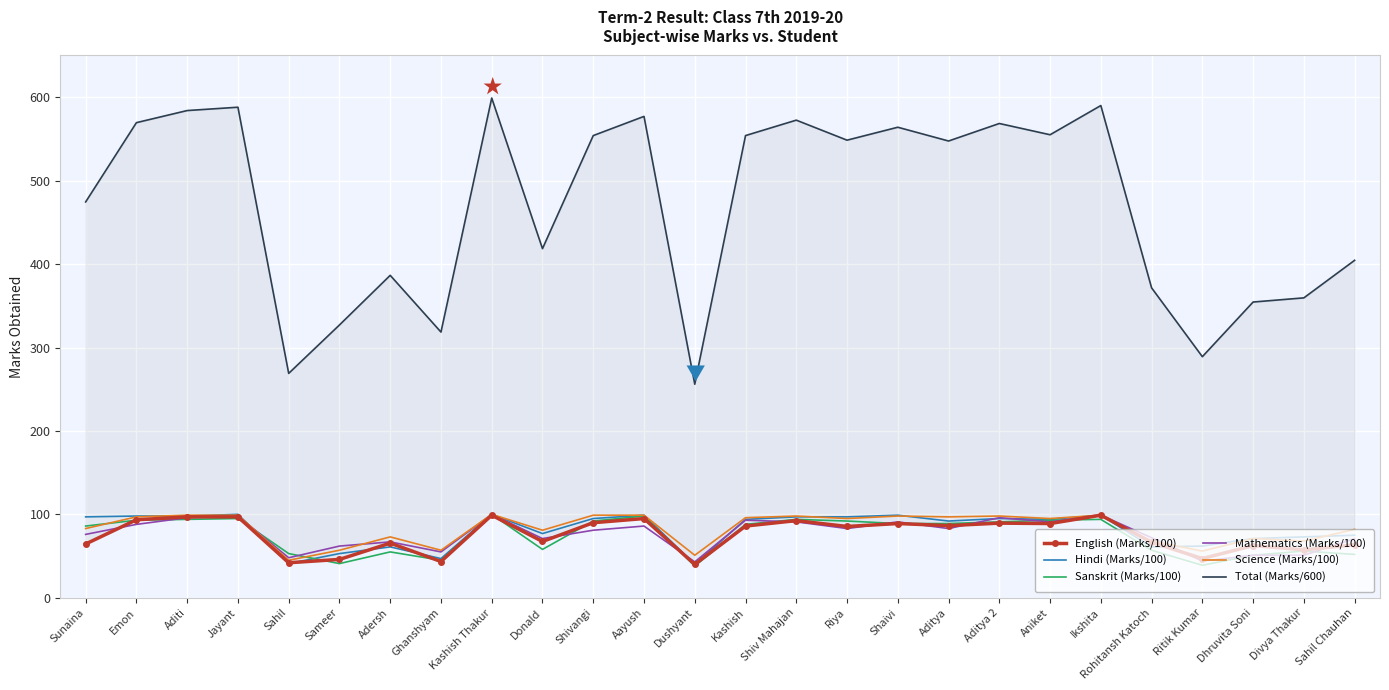

What is the difference between the highest and lowest values at Shivangi?

473.0